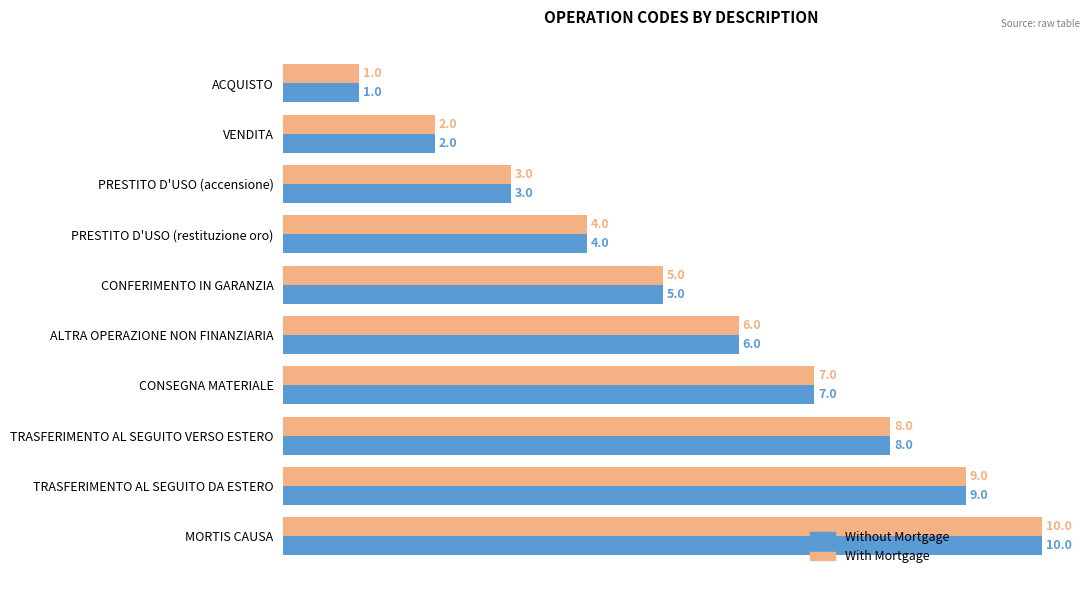

At which category does the chart reach its peak across all series?

MORTIS CAUSA